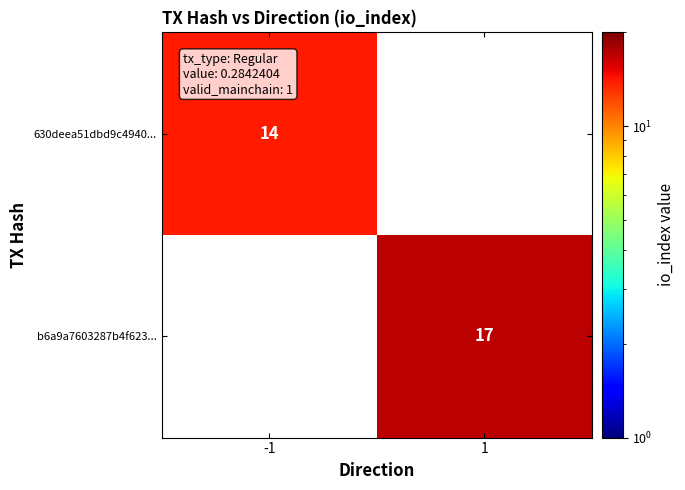

The b6a9a7603287b4f623... series shows 17 at 1. True or false?

True